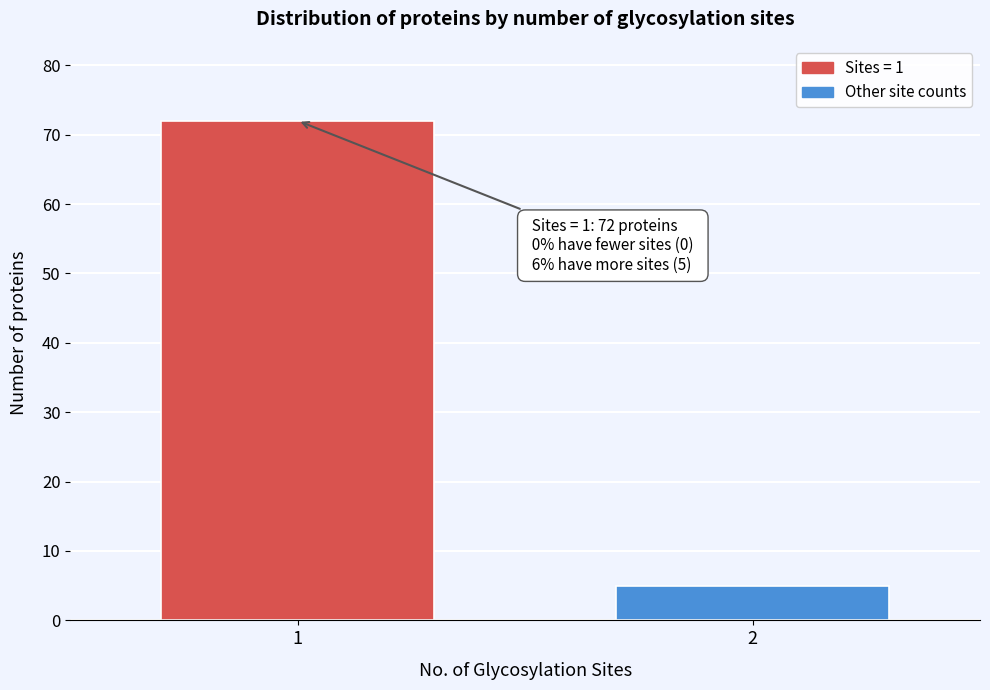

Reading left to right, what are all the values shown in this chart?

1=72	2=5